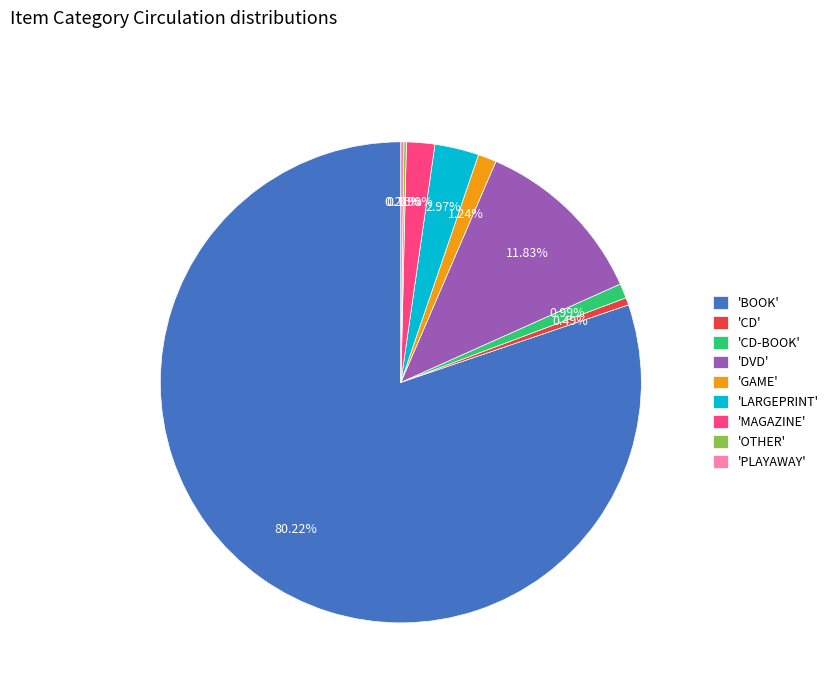

What is the majority slice?

'BOOK'